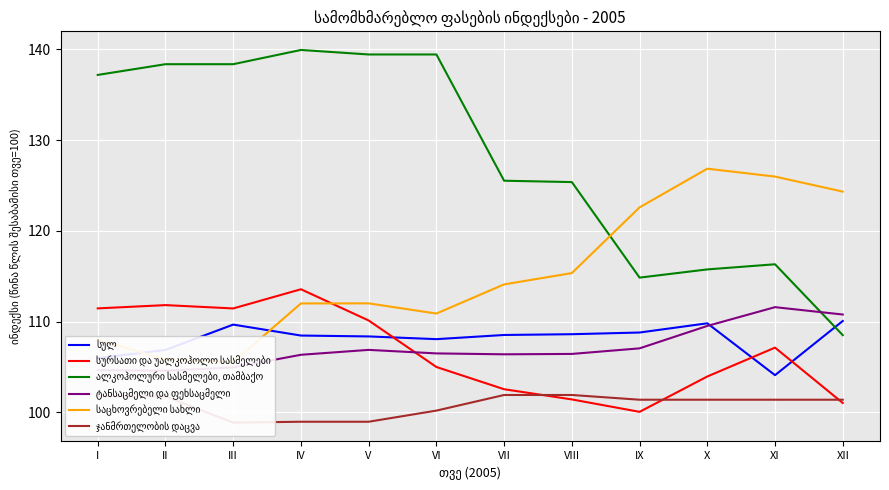

Rank the categories by სურსათი და უალკოჰოლო სასმელები value from lowest to highest.

IX, XII, VIII, VII, X, VI, XI, V, III, I, II, IV